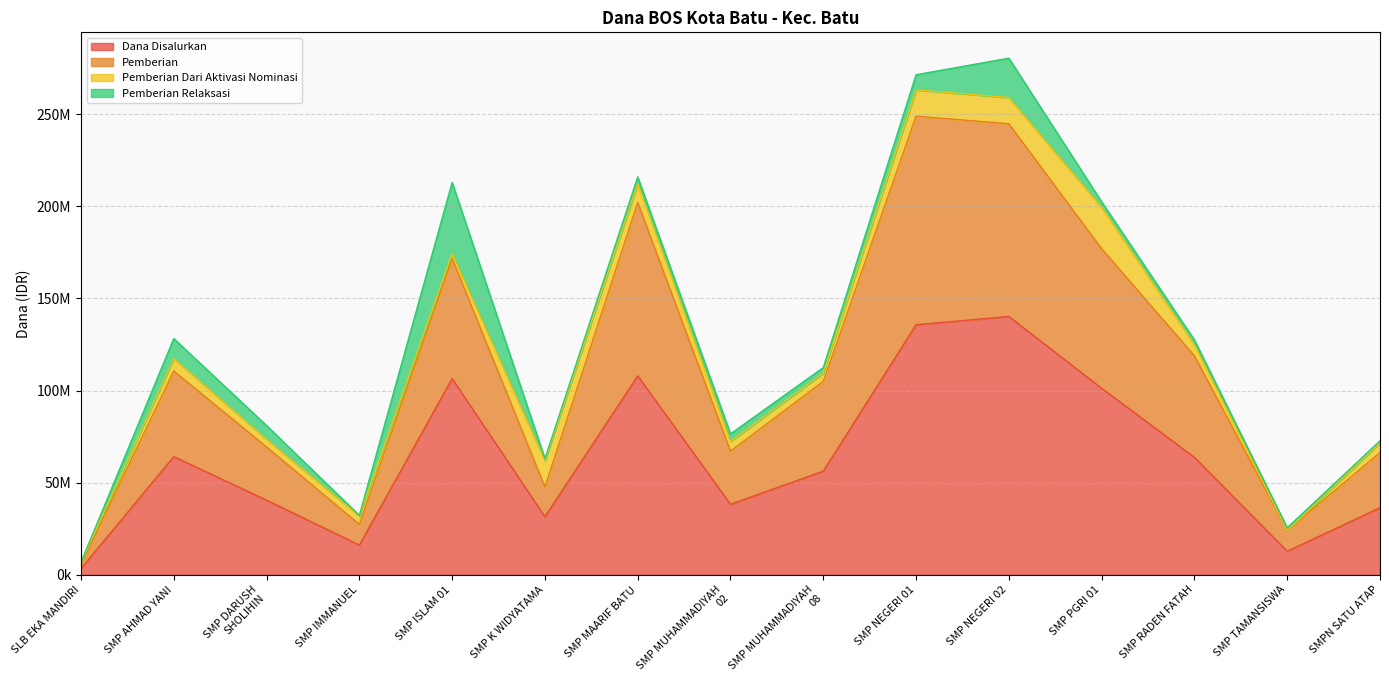

What is the label of the 15th point from the right?

SLB EKA MANDIRI